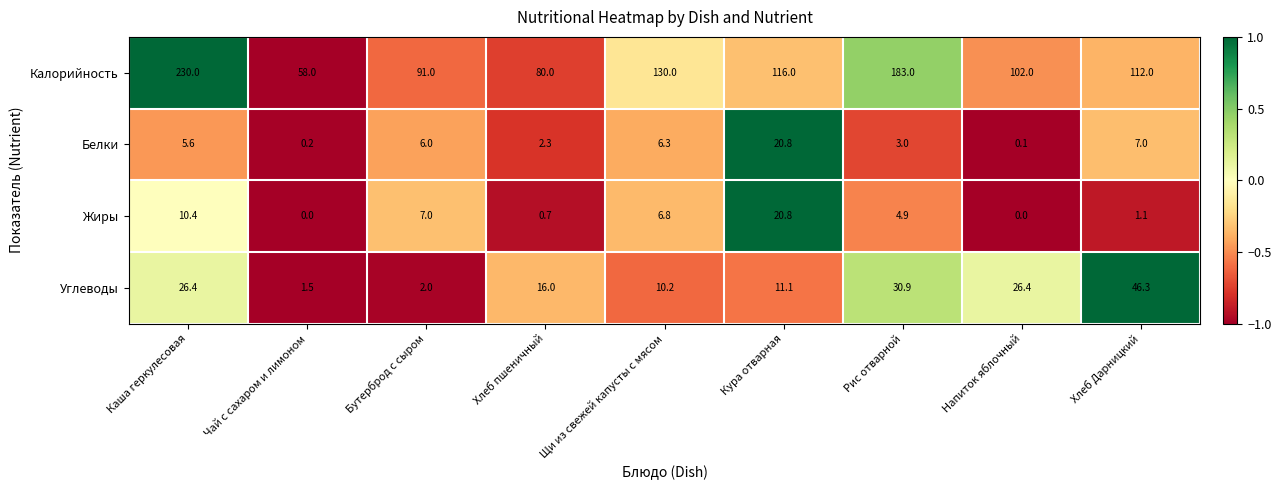

The value of Белки at Рис отварной is 3.0. True or false?

True